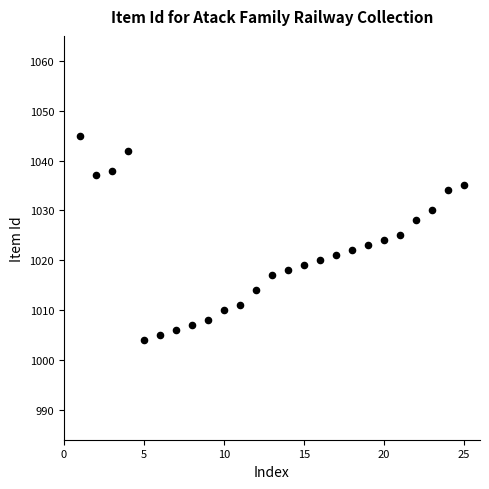

What is the range of Y values (max minus min)?

41